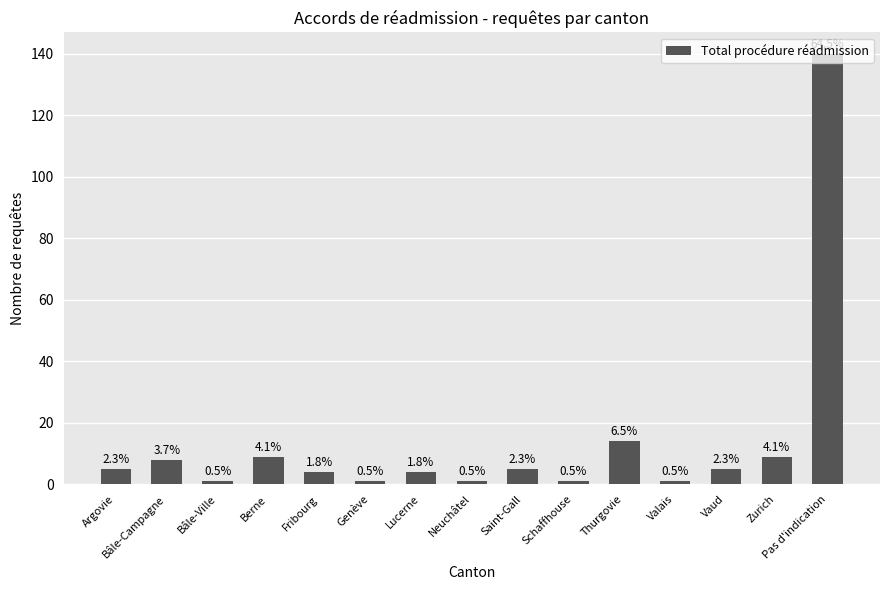

What is the change in value from Bâle-Ville to Saint-Gall?

+4